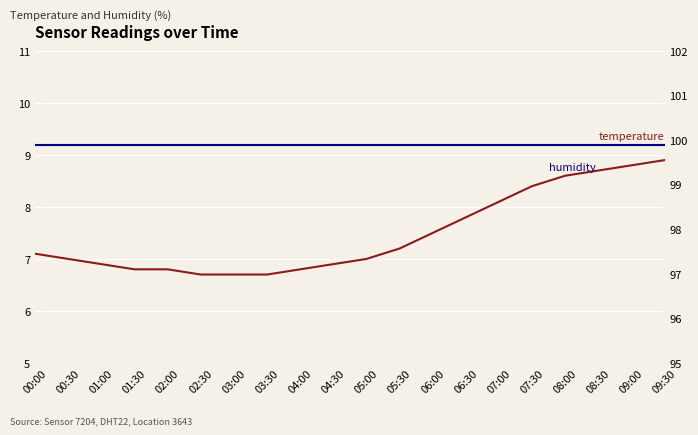

Which category has the lowest value across all series?

02:30